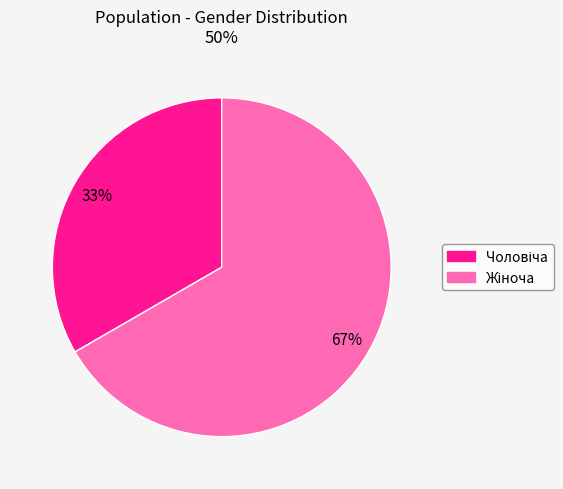

To the nearest percent, what is the average slice percentage?

50%